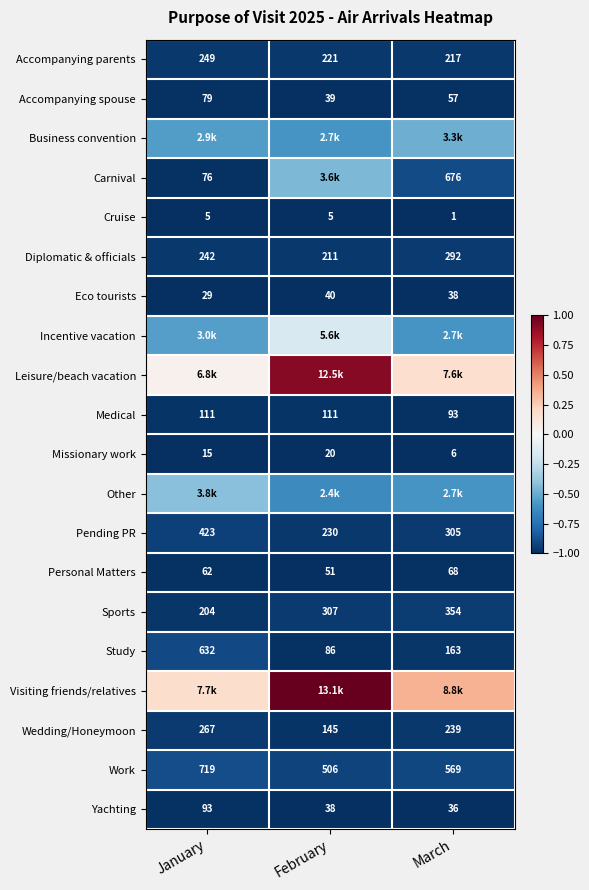

At which label does Wedding/Honeymoon first exceed 239?

January